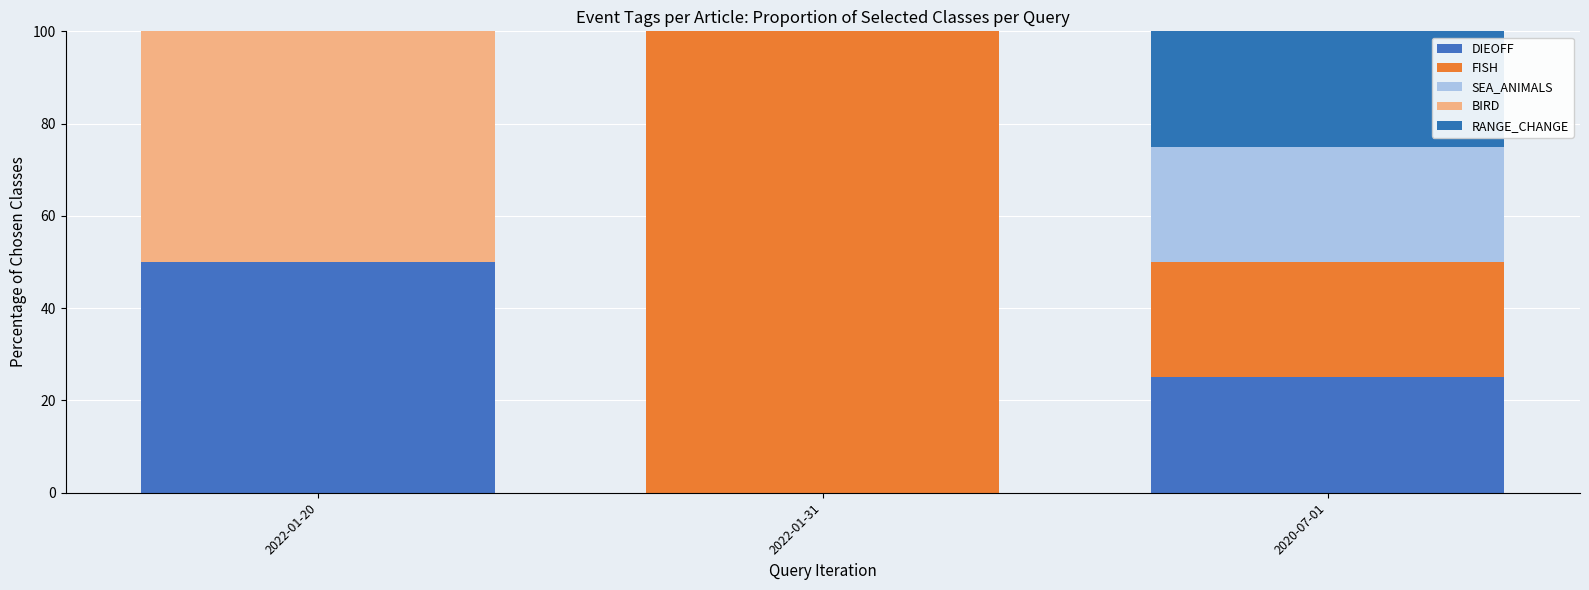

Which series has the widest spread of values?

FISH